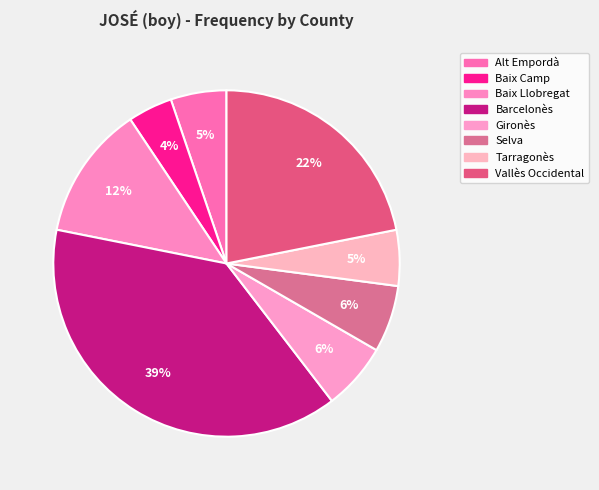

What is the largest slice in the pie chart?

Barcelonès